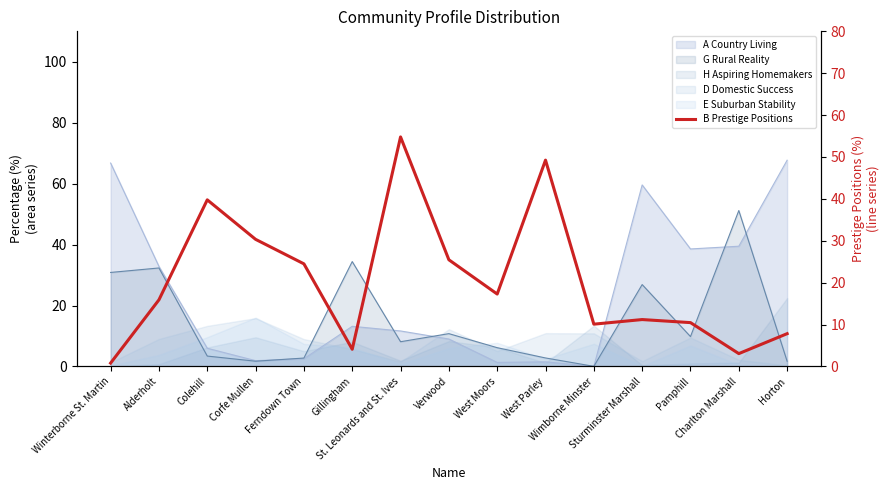

Rank the categories by value from lowest to highest.

Winterborne St. Martin, Charlton Marshall, Gillingham, Horton, Wimborne Minster, Pamphill, Sturminster Marshall, Alderholt, West Moors, Ferndown Town, Verwood, Corfe Mullen, Colehill, West Parley, St. Leonards and St. Ives